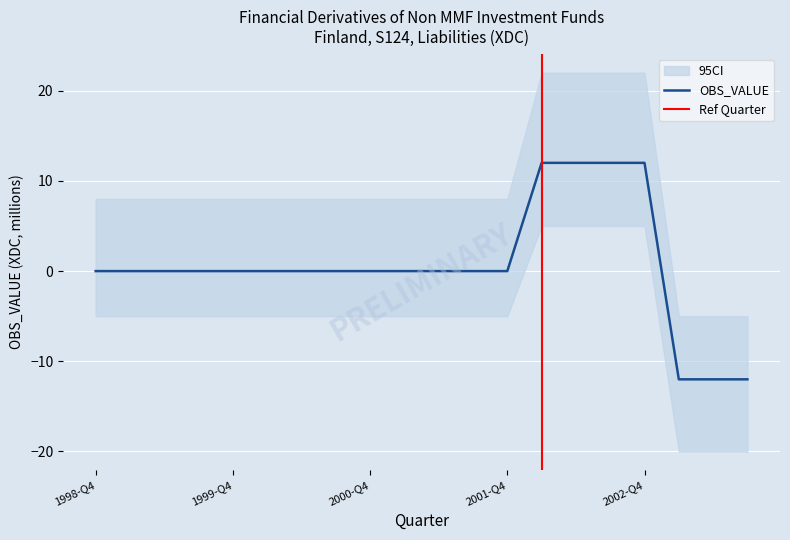

List the labels in order of value, largest first.

2002-Q1, 2002-Q2, 2002-Q3, 2002-Q4, 1998-Q4, 1999-Q1, 1999-Q2, 1999-Q3, 1999-Q4, 2000-Q1, 2000-Q2, 2000-Q3, 2000-Q4, 2001-Q1, 2001-Q2, 2001-Q3, 2001-Q4, 2003-Q1, 2003-Q2, 2003-Q3